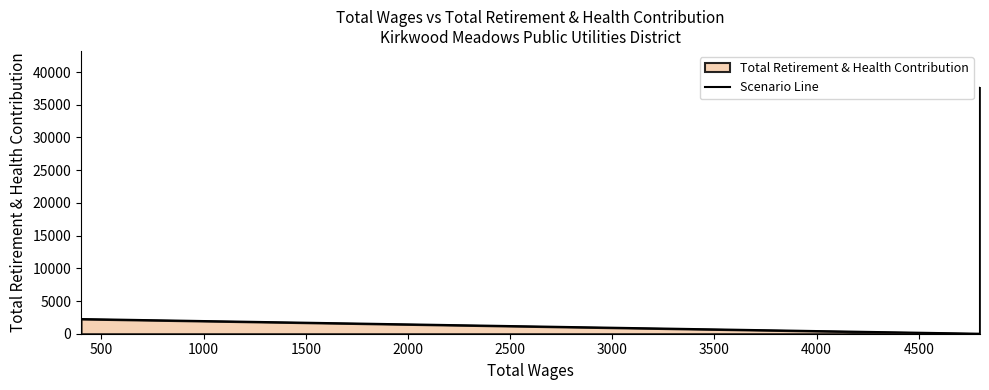

The chart shows a value of 11347 at 2500. True or false?

False